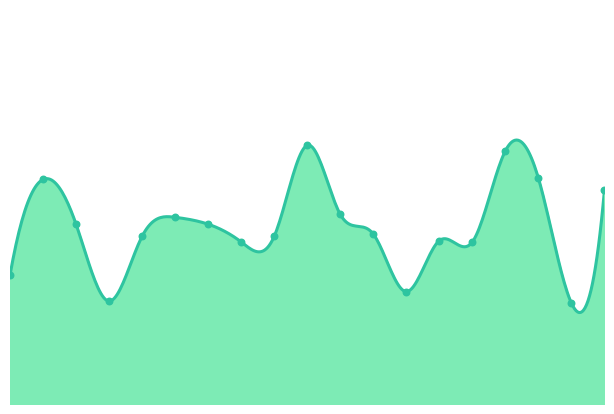

What is the change in value from 0 to 6?

+1.5